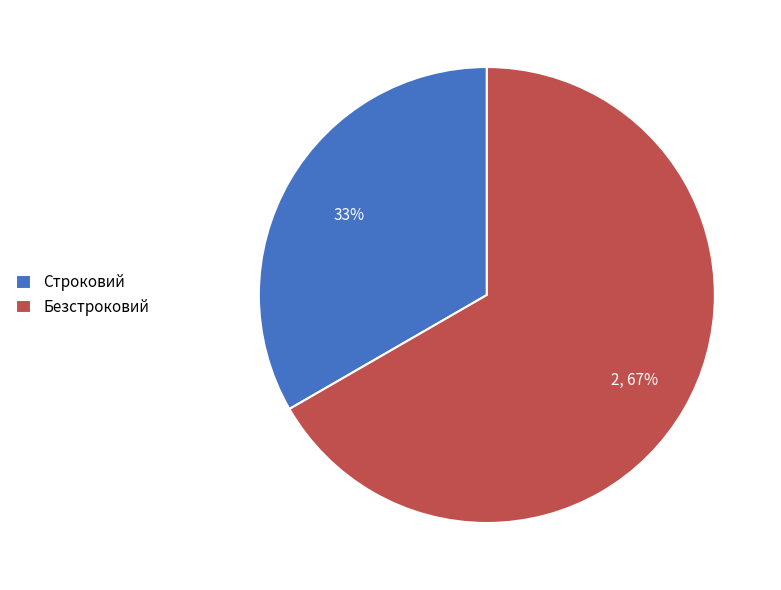

Is it true that Безстроковий is 55% of the pie?

False